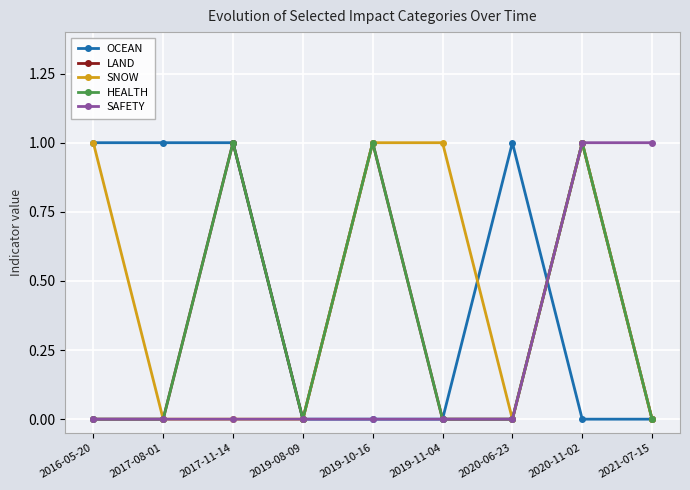

True or false: SNOW has a value of 0 at 2017-11-14.

False